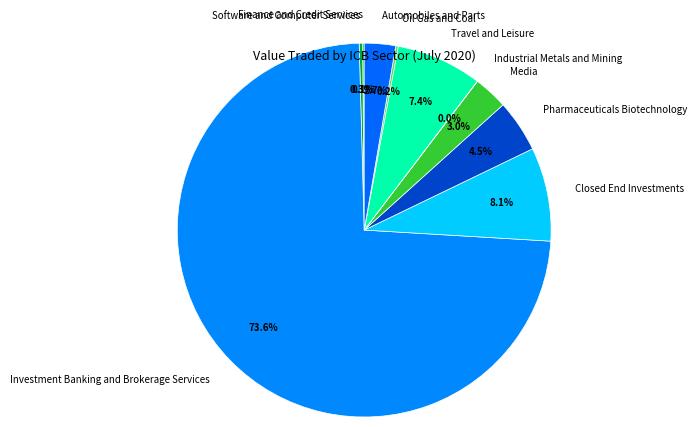

What percentage do Software and Computer Services and Closed End Investments together represent?

8.4%